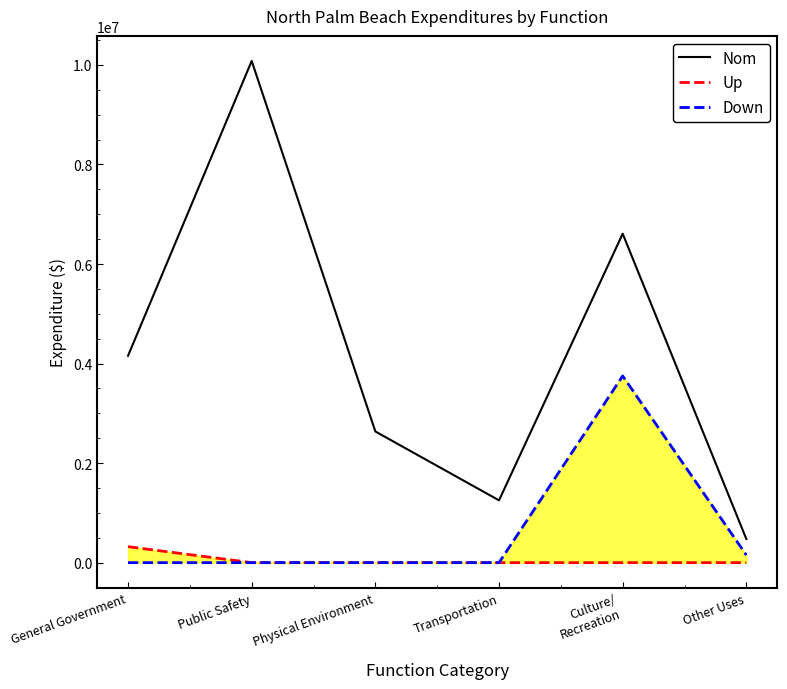

At which label is Nom closest to 5277143?

General Government